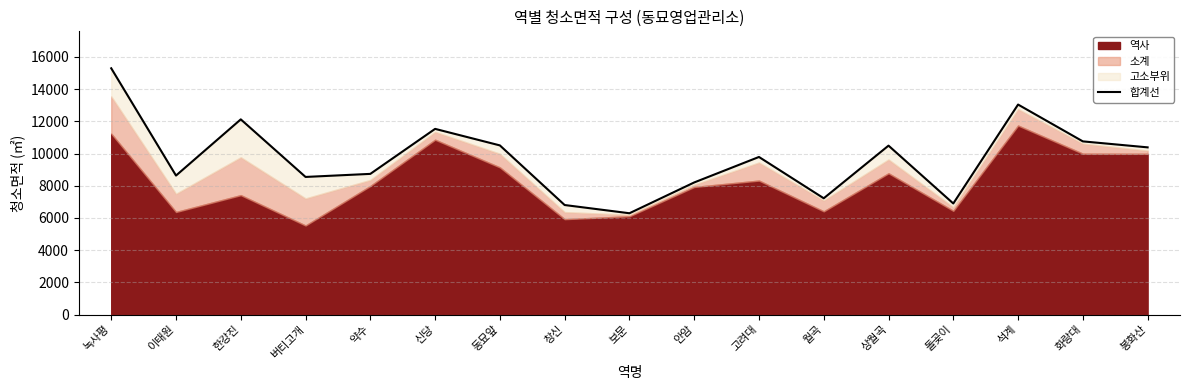

What is the sum of all values?

165242.0